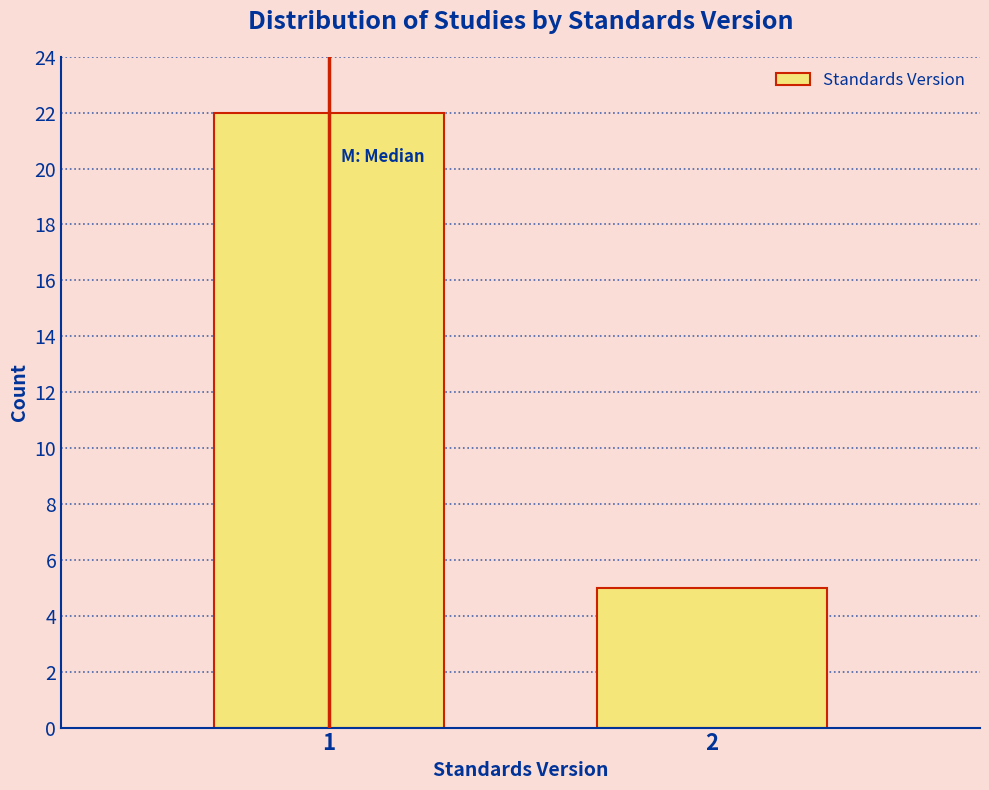

Reading left to right, list all the values displayed in this chart.

1=22	2=5